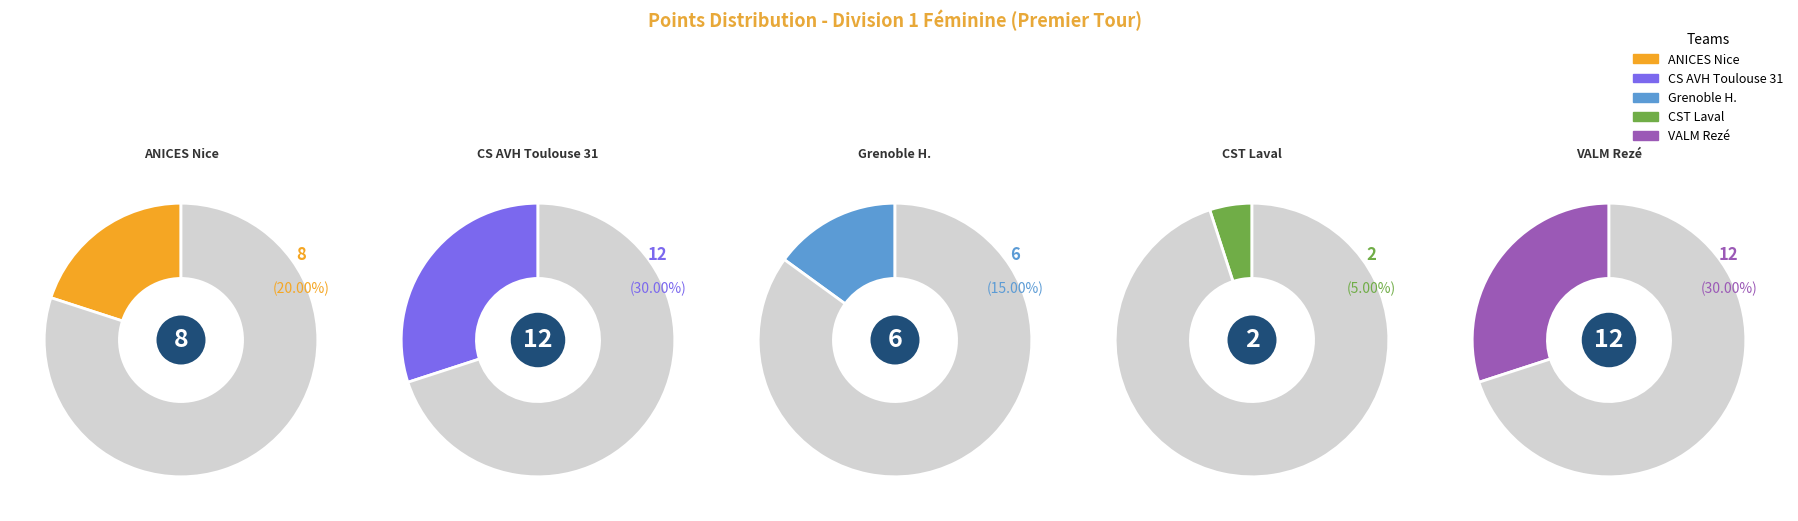

Is there a majority slice in this chart?

No